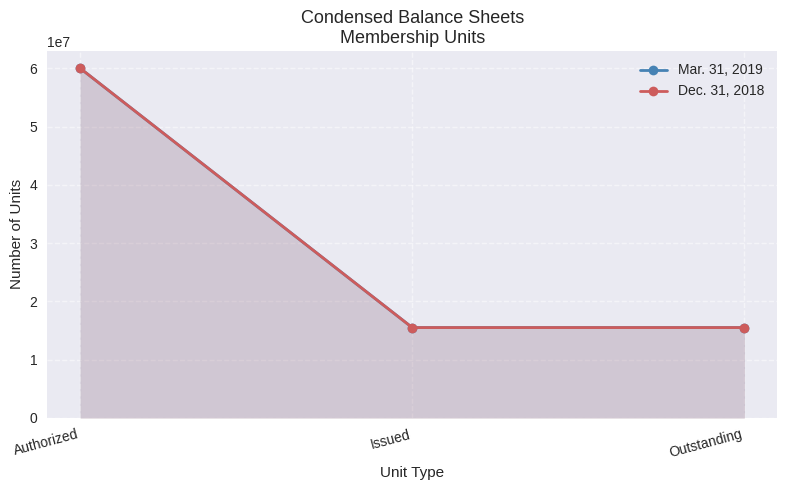

What position from the left is Authorized?

1